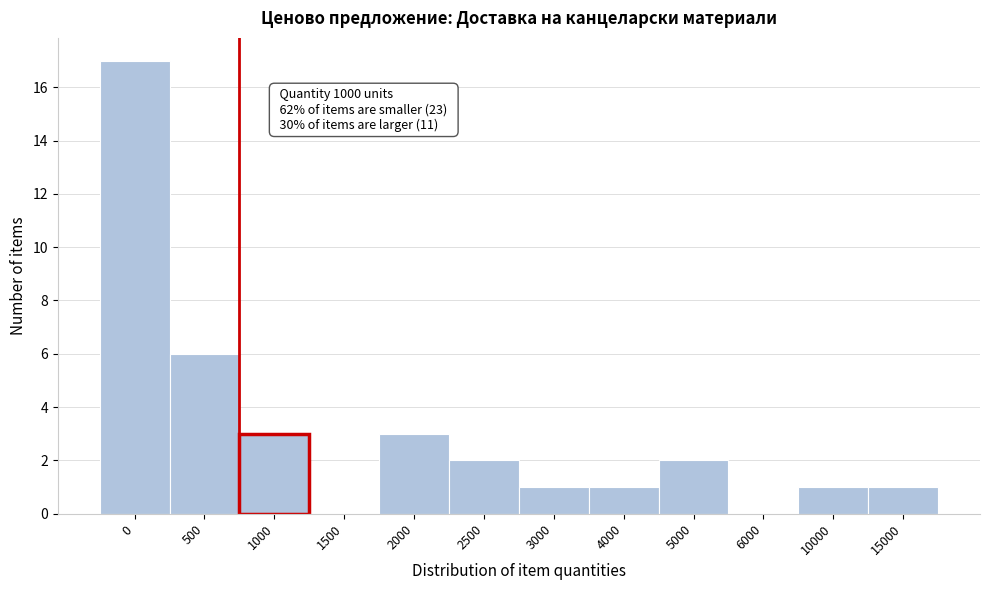

Reading right to left, list all the values displayed in this chart.

15000=1	10000=1	6000=0	5000=2	4000=1	3000=1	2500=2	2000=3	1500=0	1000=3	500=6	0=17